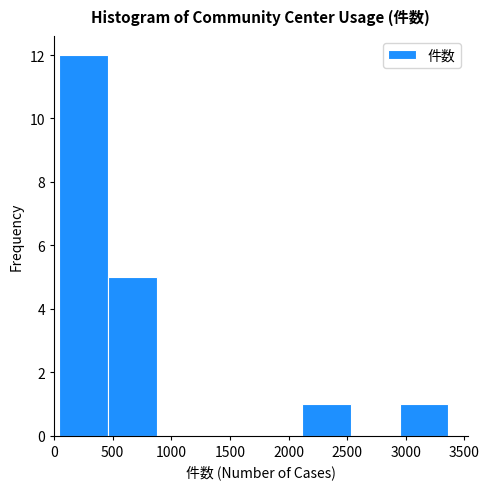

Reading left to right, transcribe this chart: for each bar, give the range it covers on the x-axis and its height. Neither the bar edges nor the heights are printed on the chart, so give them approximately, as read against the axes.

50 to 450: 12
450 to 900: 5
900 to 1300: 0
1300 to 1700: 0
1700 to 2100: 0
2100 to 2550: 1
2550 to 2950: 0
2950 to 3350: 1